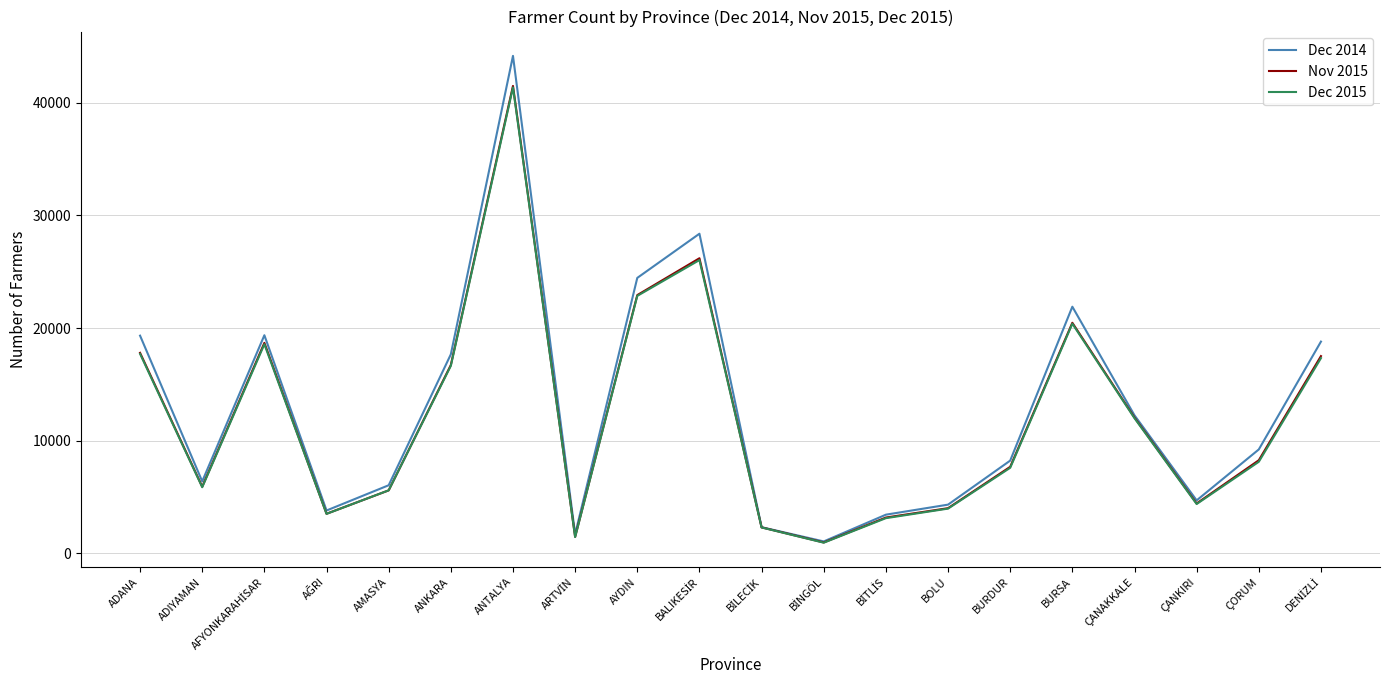

Does the chart display data point markers on the line(s)?

No